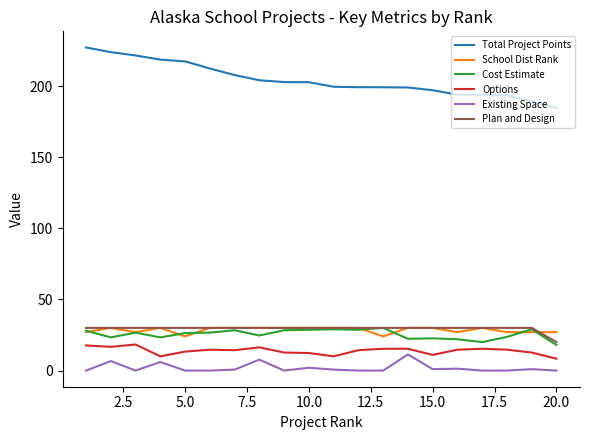

Which series has the largest total across all categories?

Total Project Points